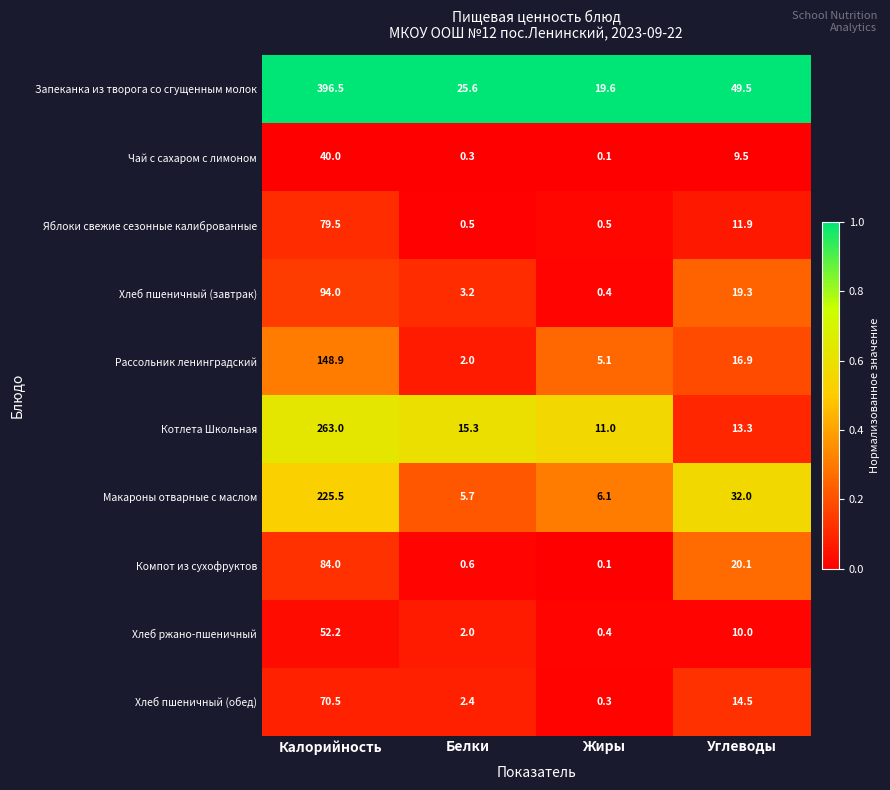

What is the total value across all series at Углеводы?

197.0